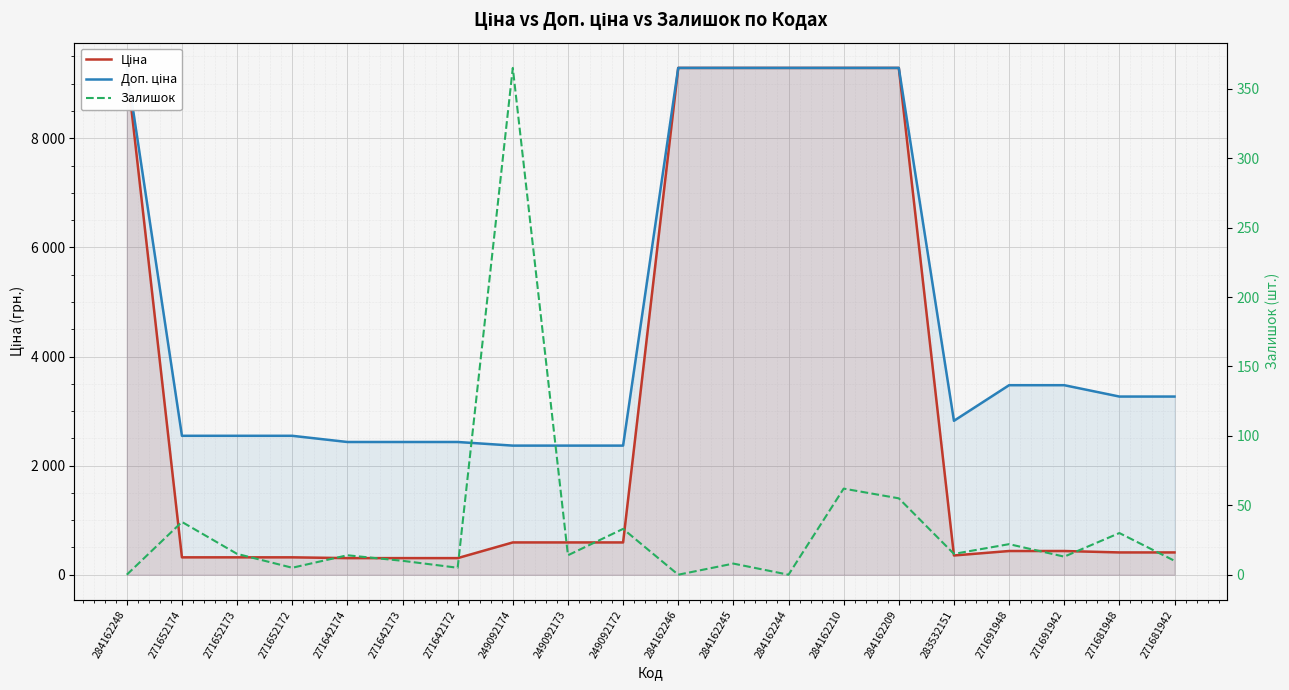

At how many categories does at least one series exceed 3231?

10